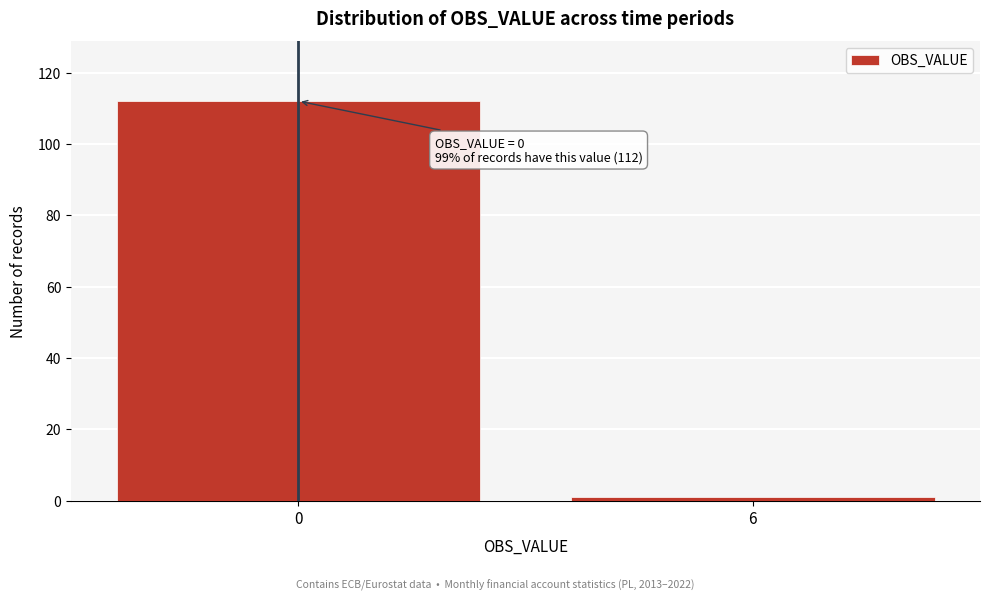

Reading right to left, extract all data points from this chart.

1	112